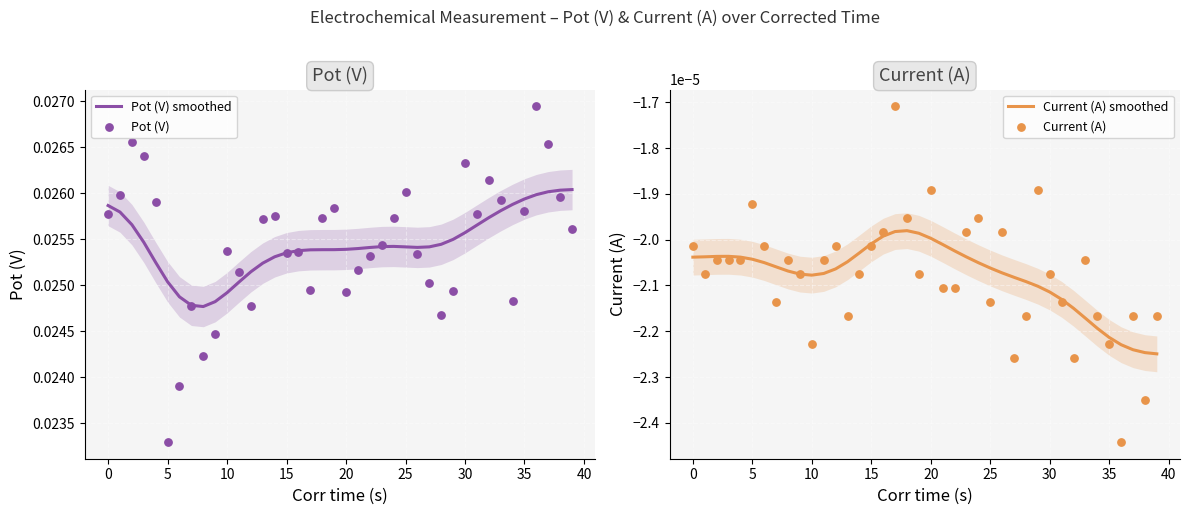

Which series contains the lowest Y value?

Current (A)